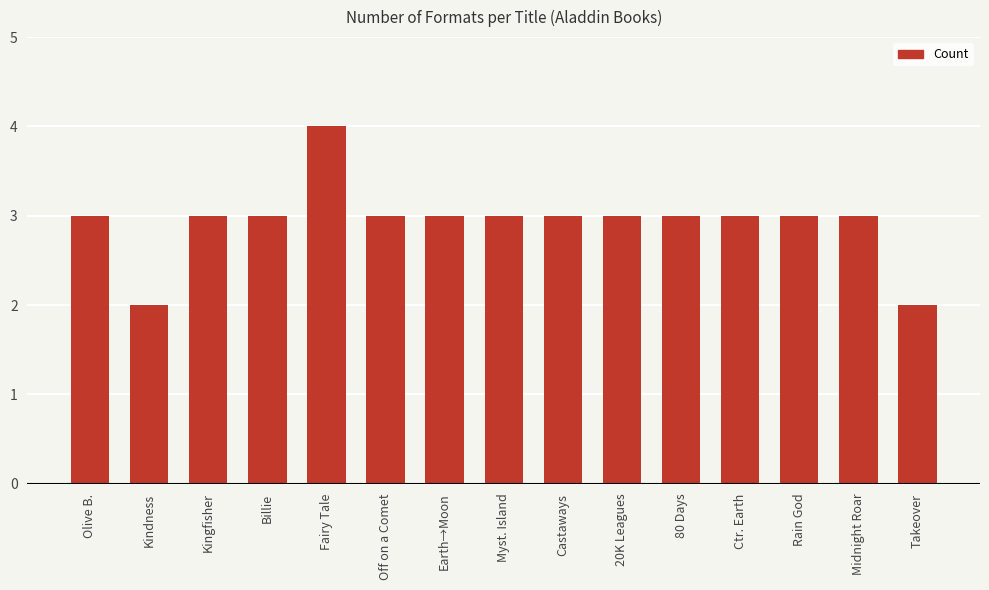

How many series are shown in this chart?

1